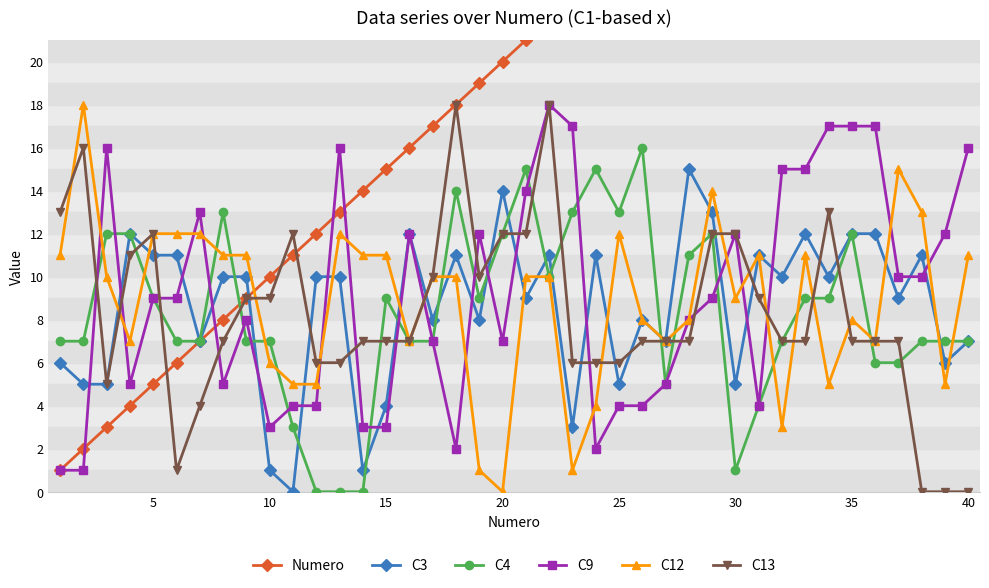

How many intersections are there between C13 and C9?

15